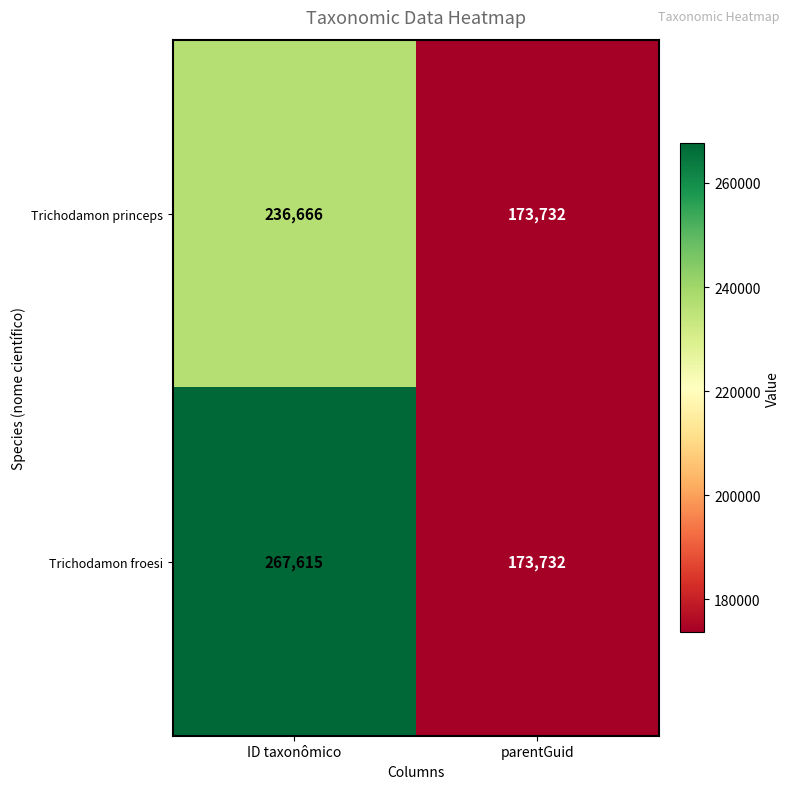

At which category is the sum across all series the highest?

ID taxonômico